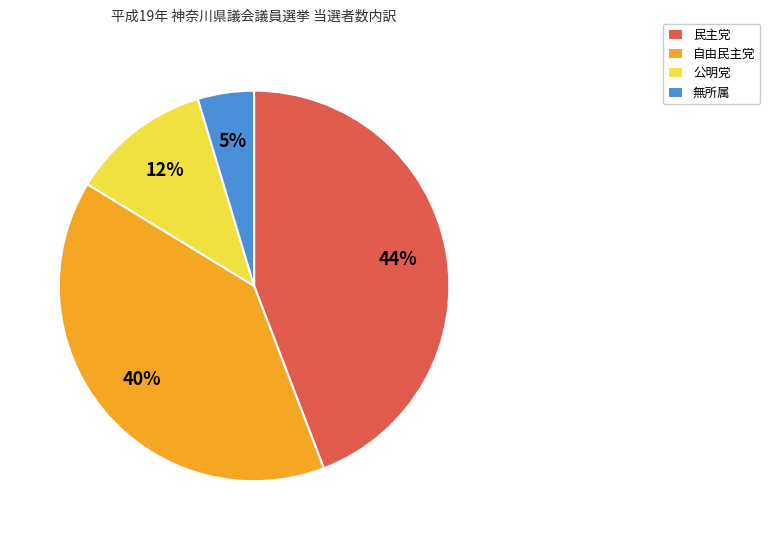

Is it true that 自由民主党 is 48% of the pie?

False